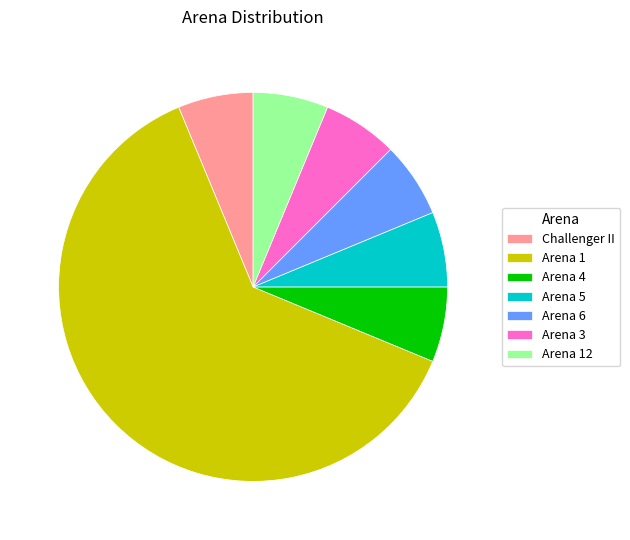

Is the sum of Arena 6 and Arena 1 greater than half?

Yes